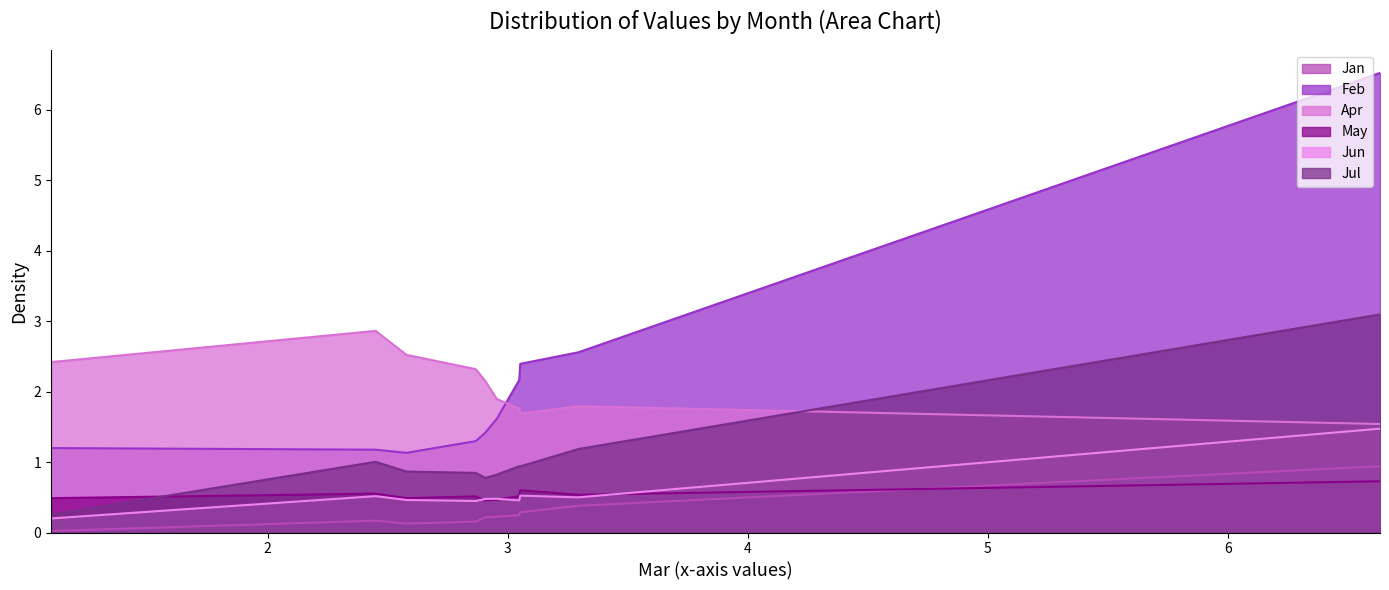

True or false: Feb and May intersect in this chart.

False